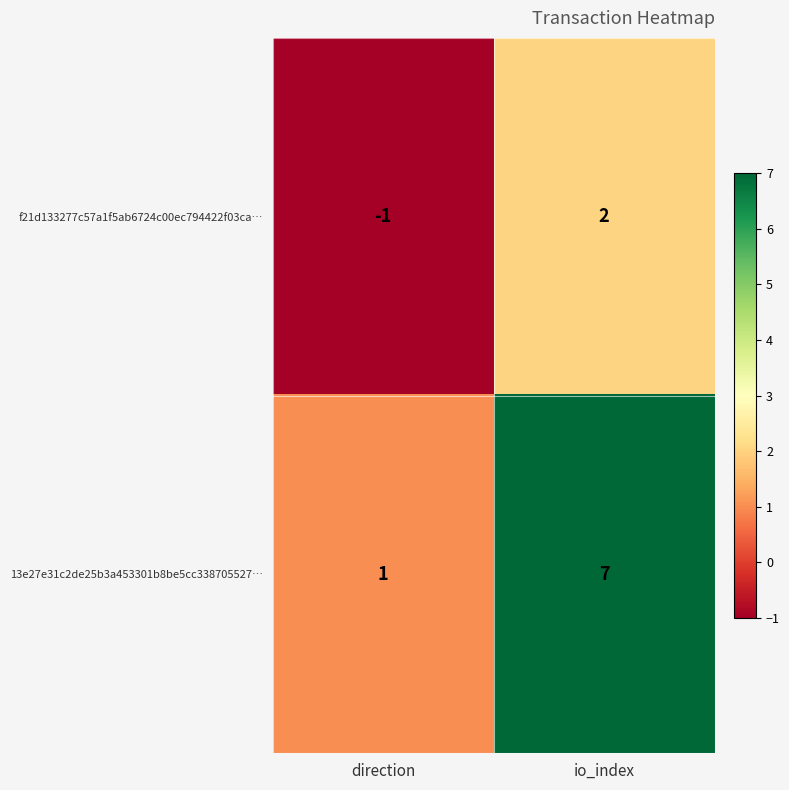

Rank the series by their average value, from lowest to highest.

f21d133277c57a1f5ab6724c00ec794422f03ca…, 13e27e31c2de25b3a453301b8be5cc338705527…